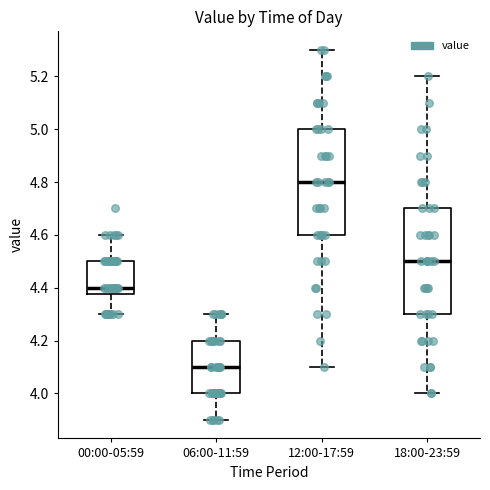

Which box has the lowest median line?

06:00-11:59